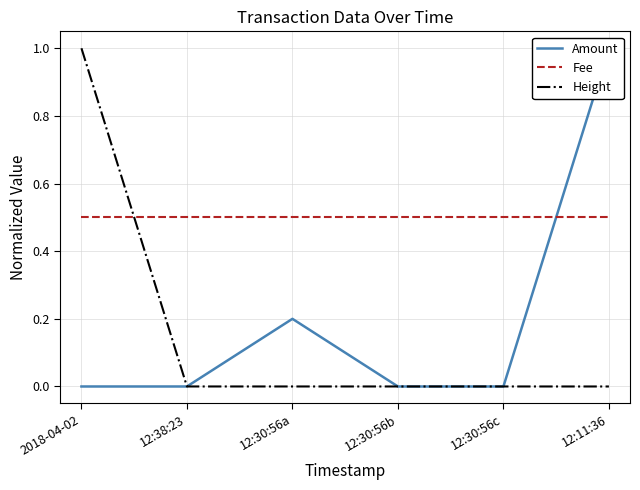

Reading left to right, what are all the values shown in this chart?

Amount: 2018-04-02=0.0	12:38:23=0.0	12:30:56a=0.2	12:30:56b=0.0	12:30:56c=0.0	12:11:36=1.0
Fee: 2018-04-02=0.5	12:38:23=0.5	12:30:56a=0.5	12:30:56b=0.5	12:30:56c=0.5	12:11:36=0.5
Height: 2018-04-02=1.0	12:38:23=0.0	12:30:56a=0.0	12:30:56b=0.0	12:30:56c=0.0	12:11:36=0.0